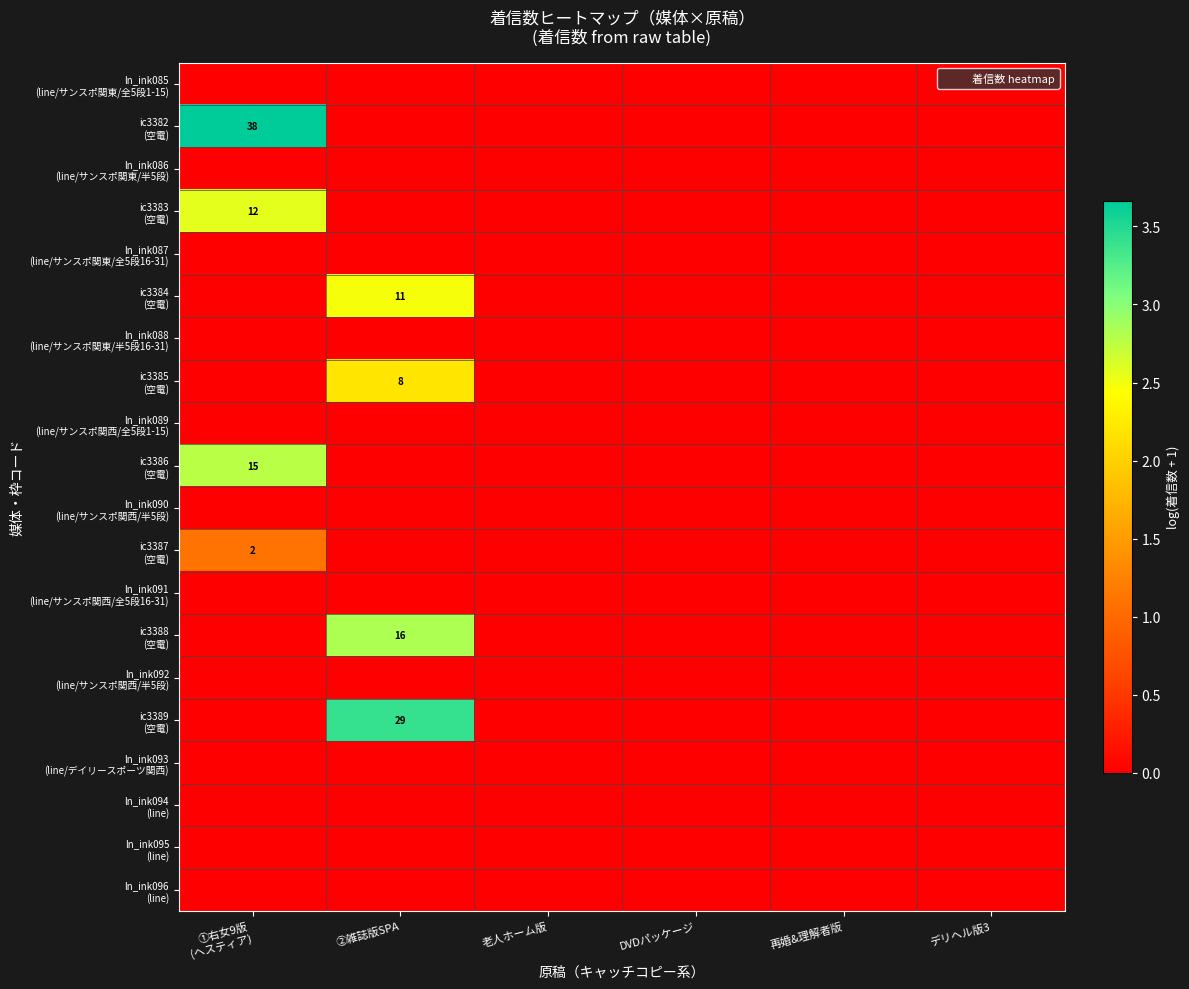

At DVDパッケージ, list the series in order from smallest to largest.

ln_ink085 (line/サンスポ関東/全5段1-15), ic3382 (空電), ln_ink086 (line/サンスポ関東/半5段), ic3383 (空電), ln_ink087 (line/サンスポ関東/全5段16-31), ic3384 (空電), ln_ink088 (line/サンスポ関東/半5段16-31), ic3385 (空電), ln_ink089 (line/サンスポ関西/全5段1-15), ic3386 (空電), ln_ink090 (line/サンスポ関西/半5段), ic3387 (空電), ln_ink091 (line/サンスポ関西/全5段16-31), ic3388 (空電), ln_ink092 (line/サンスポ関西/半5段), ic3389 (空電), ln_ink093 (line/デイリースポーツ関西), ln_ink094 (line), ln_ink095 (line), ln_ink096 (line)